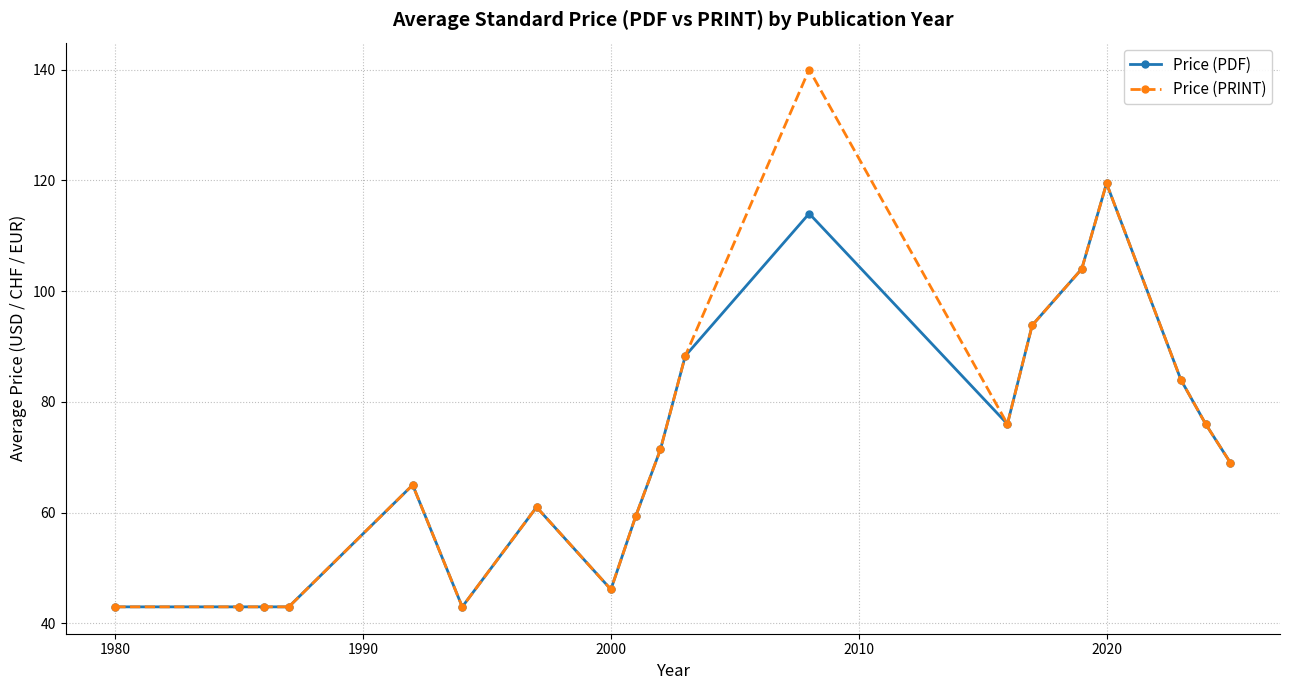

How many series are shown in this chart?

2